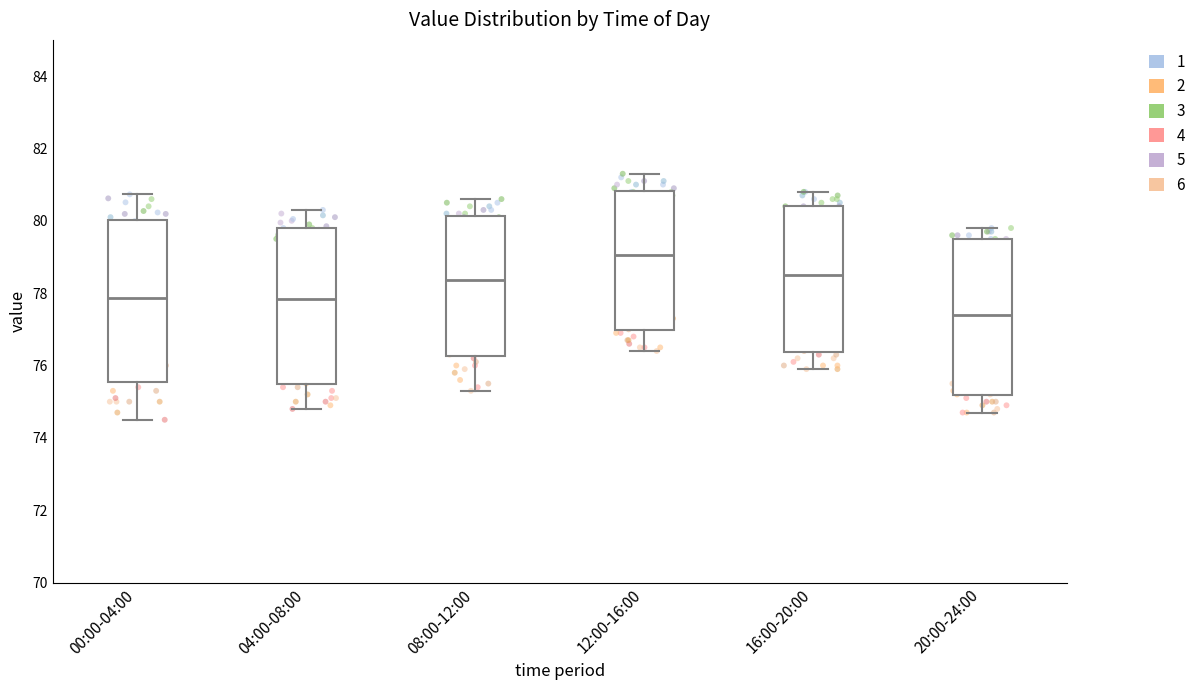

Which box has the highest median line?

12:00-16:00